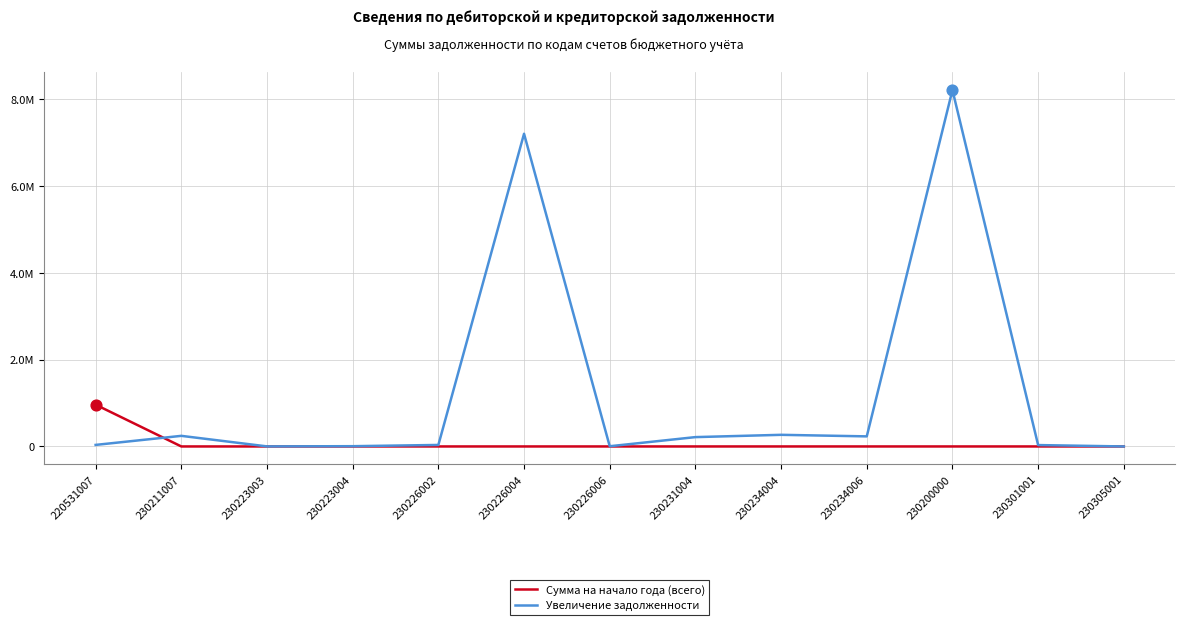

What are all the series names shown in the legend?

Сумма на начало года (всего), Увеличение задолженности